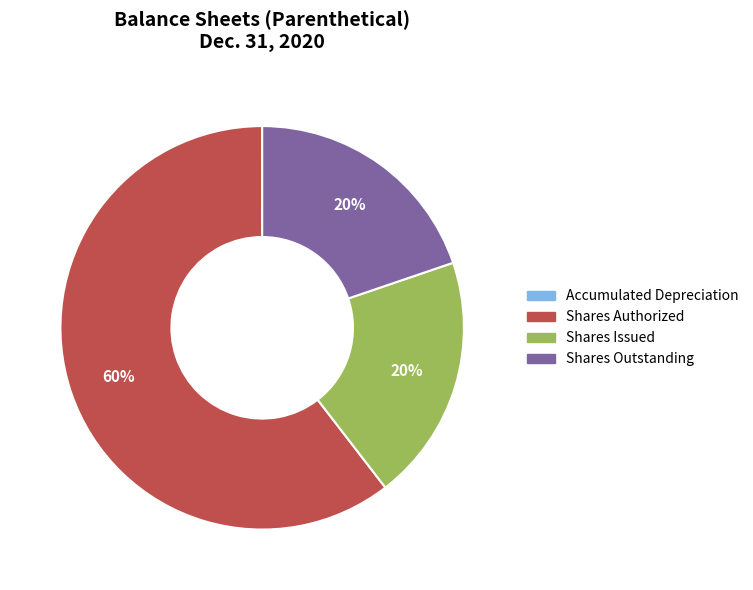

True or false: Shares Outstanding accounts for 26% of the total.

False